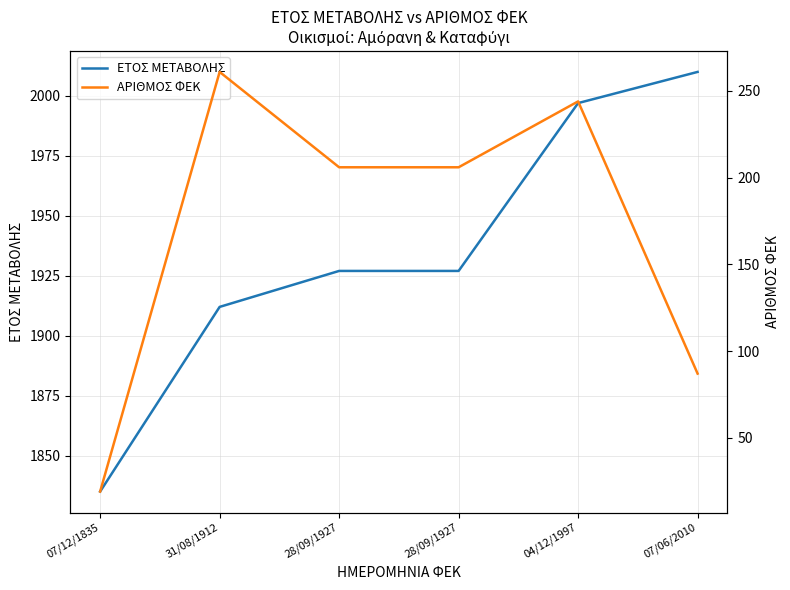

The value of ΕΤΟΣ ΜΕΤΑΒΟΛΗΣ at 31/08/1912 is 1912. True or false?

True